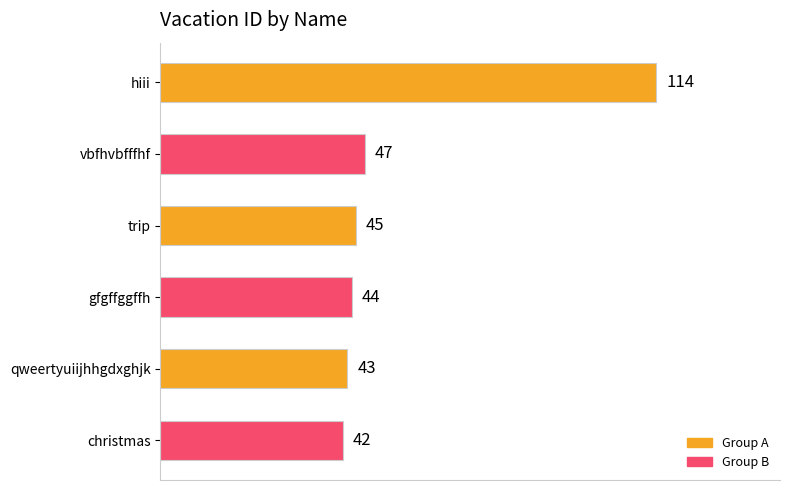

Rank the categories by value from highest to lowest.

hiii, vbfhvbfffhf, trip, gfgffggffh, qweertyuiijhhgdxghjk, christmas